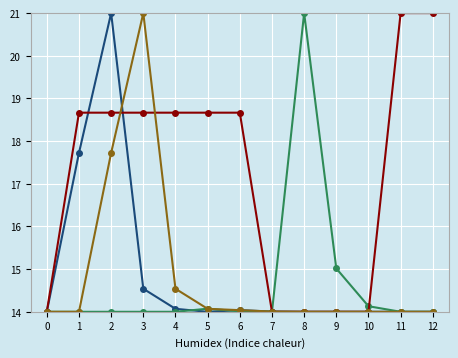

What is the total value across all series at 6?

60.8